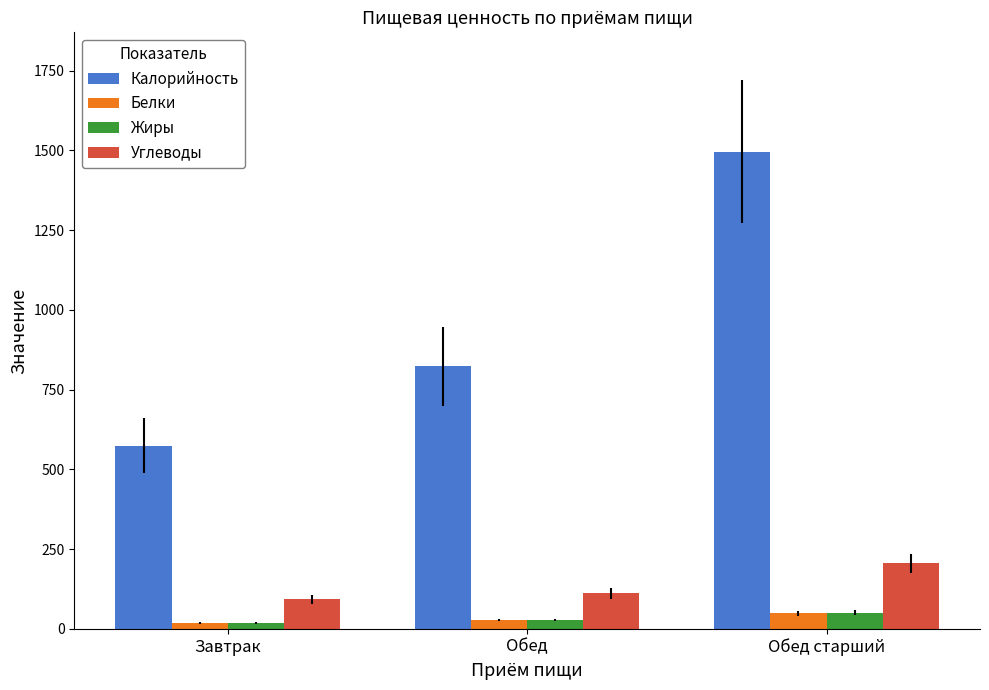

What is the lowest value of the Калорийность series?

575.0